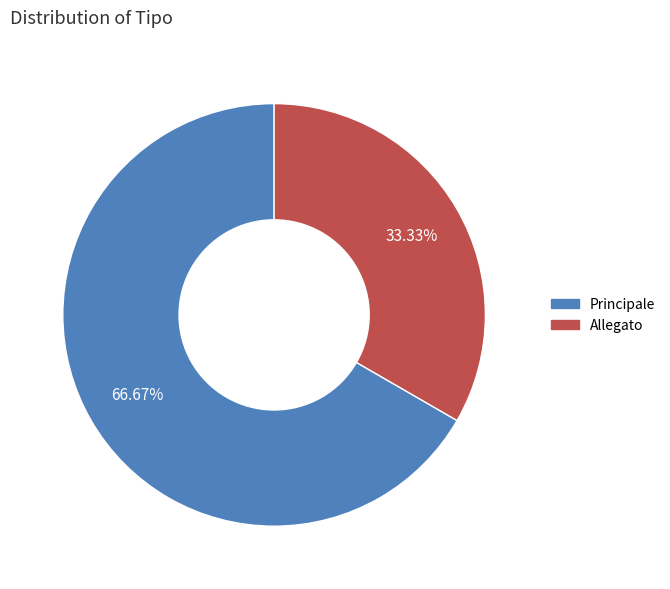

How many slices are in this pie chart?

2